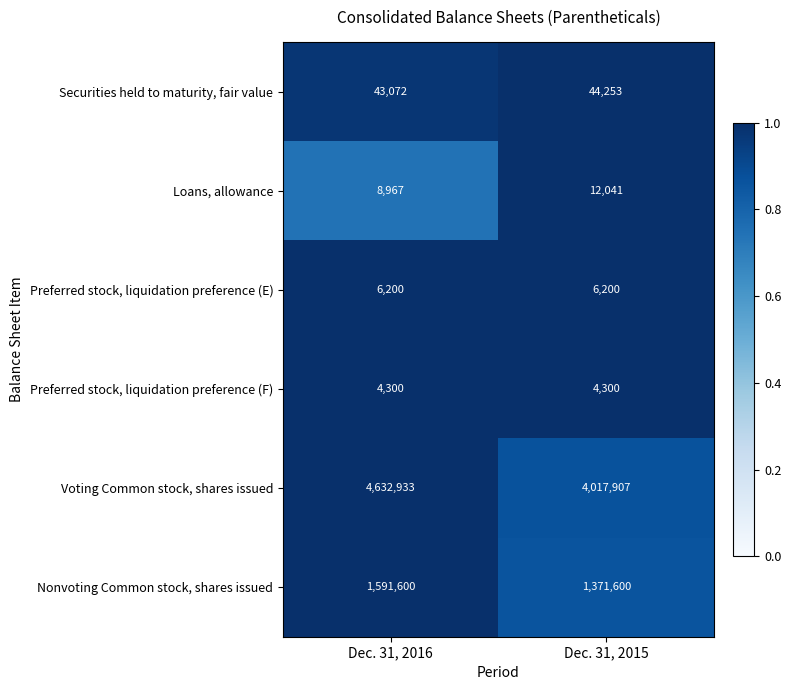

Reading right to left, list all the values displayed in this chart.

Securities held to maturity, fair value: 44253	43072
Loans, allowance: 12041	8967
Preferred stock, liquidation preference (E): 6200	6200
Preferred stock, liquidation preference (F): 4300	4300
Voting Common stock, shares issued: 4017907	4632933
Nonvoting Common stock, shares issued: 1371600	1591600